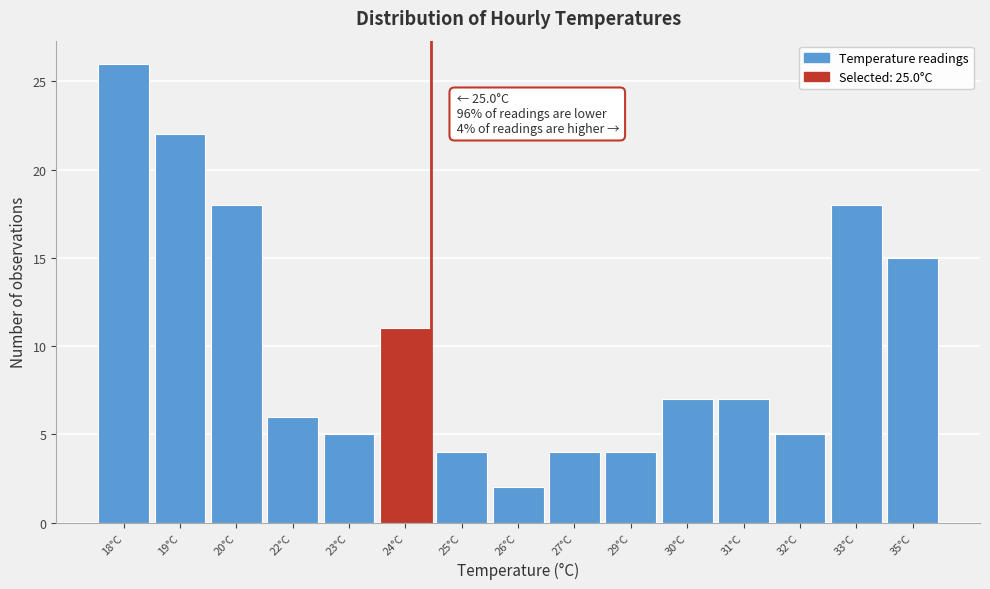

Reading left to right, list all the values displayed in this chart.

18°C=26	19°C=22	20°C=18	22°C=6	23°C=5	24°C=11	25°C=4	26°C=2	27°C=4	29°C=4	30°C=7	31°C=7	32°C=5	33°C=18	35°C=15